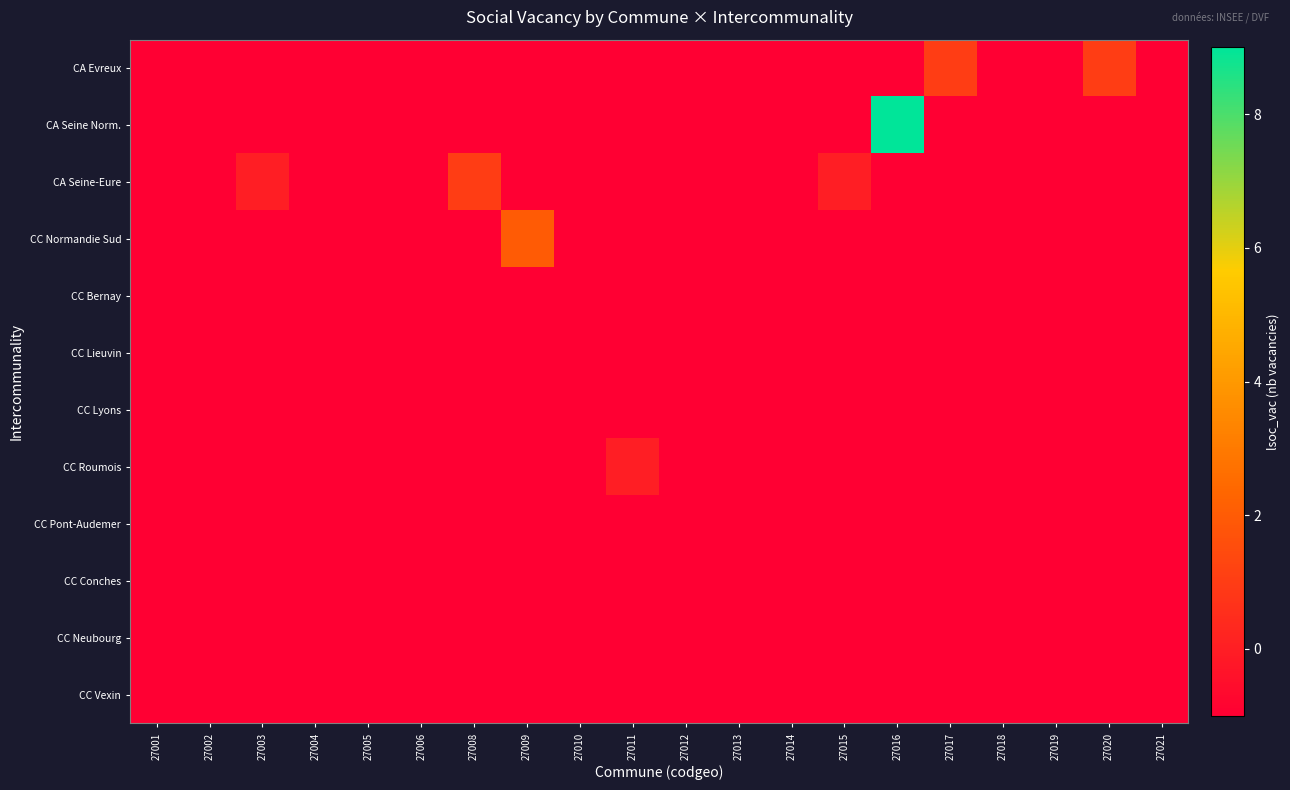

Which label corresponds to the smallest value in the chart?

27001